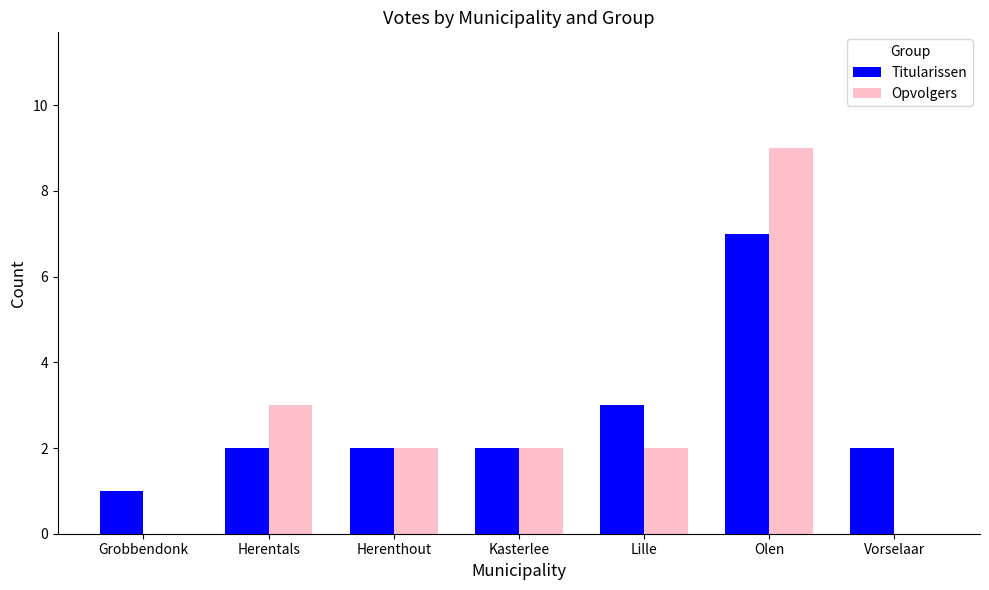

Where is Titularissen nearest to the value 4?

Lille